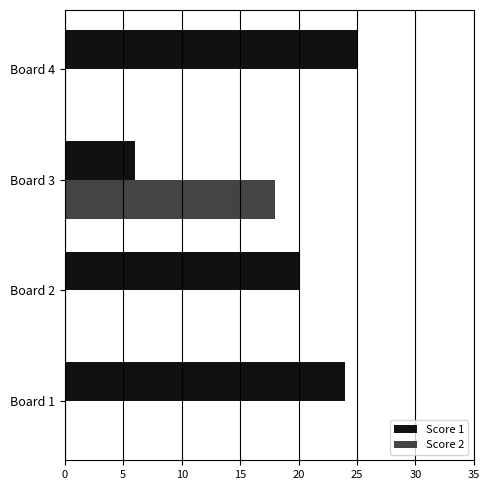

The Score 1 series shows 9 at Board 3. True or false?

False